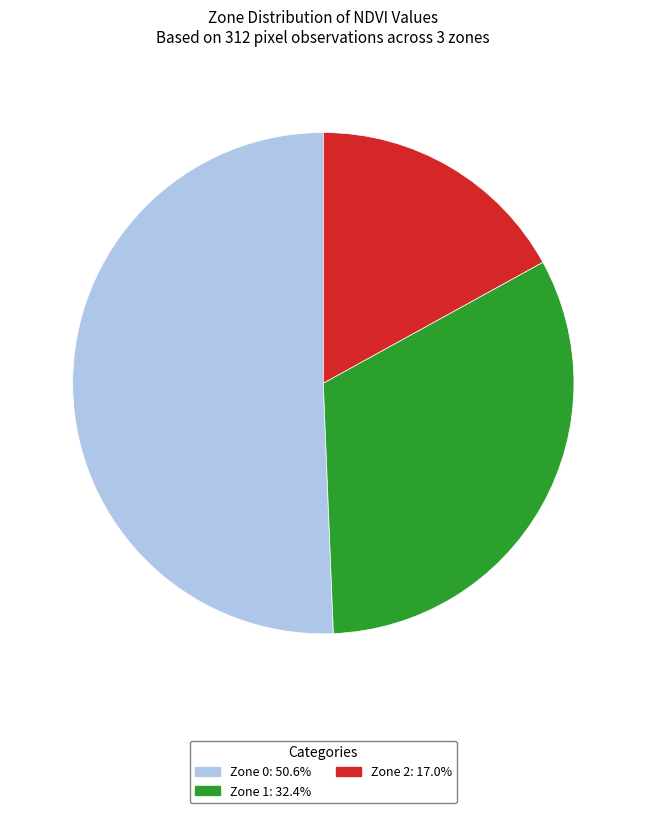

Does any single category account for the majority?

Yes